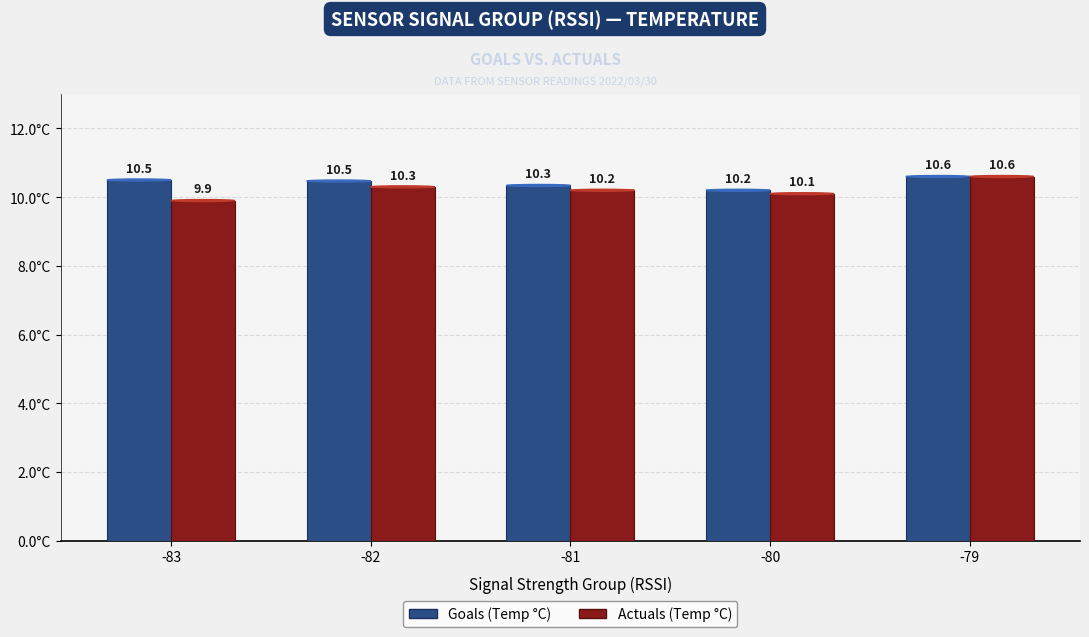

Are the bars grouped side by side (vs. stacked)?

Yes